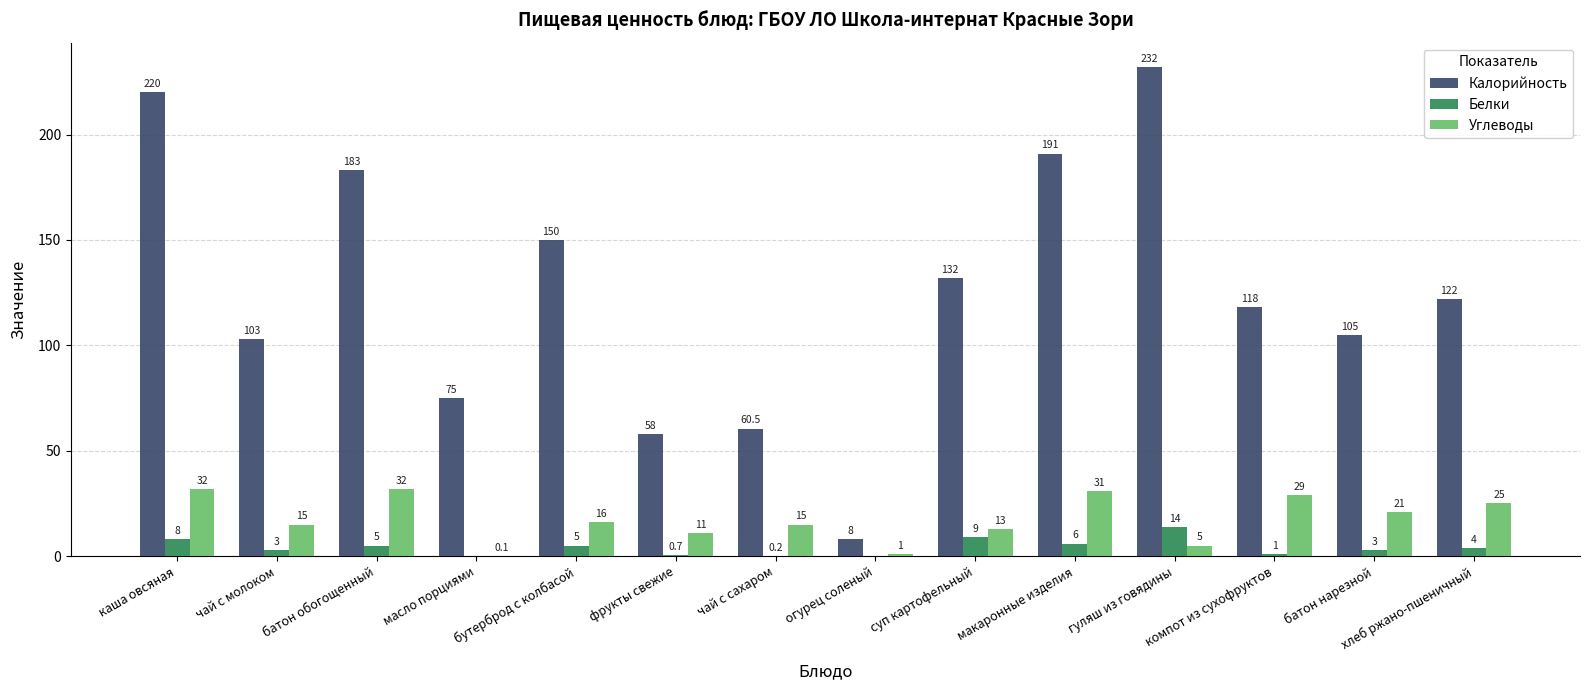

How many data points does each series have?

14